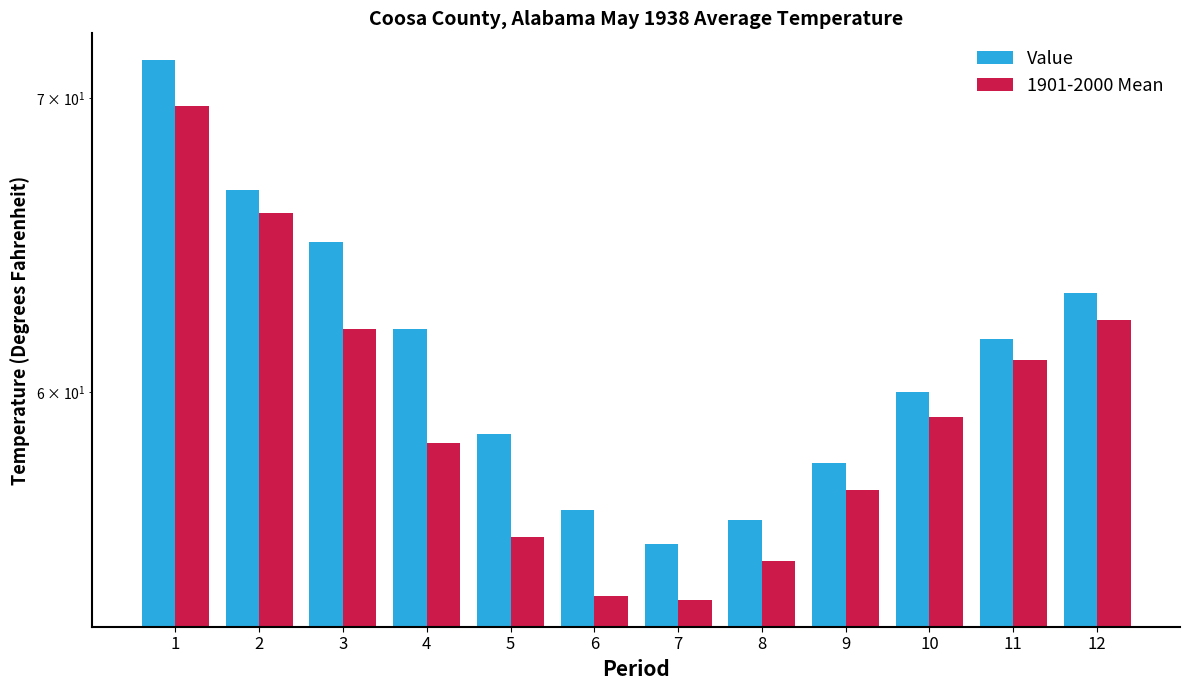

Which series has the largest total across all categories?

Value